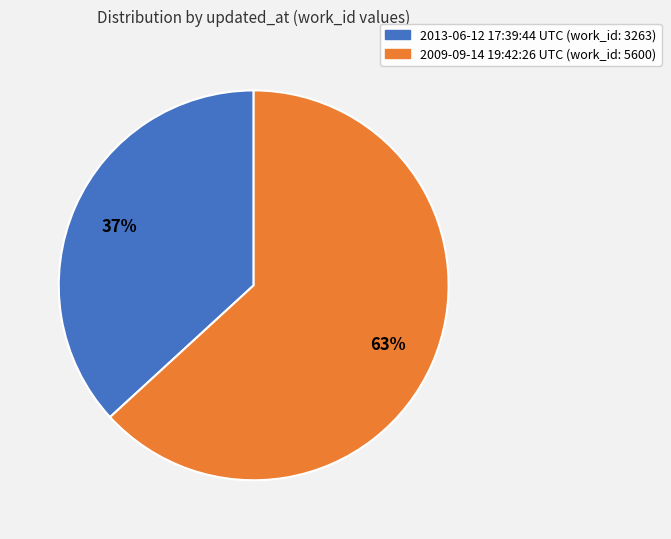

Does any single category account for the majority?

Yes